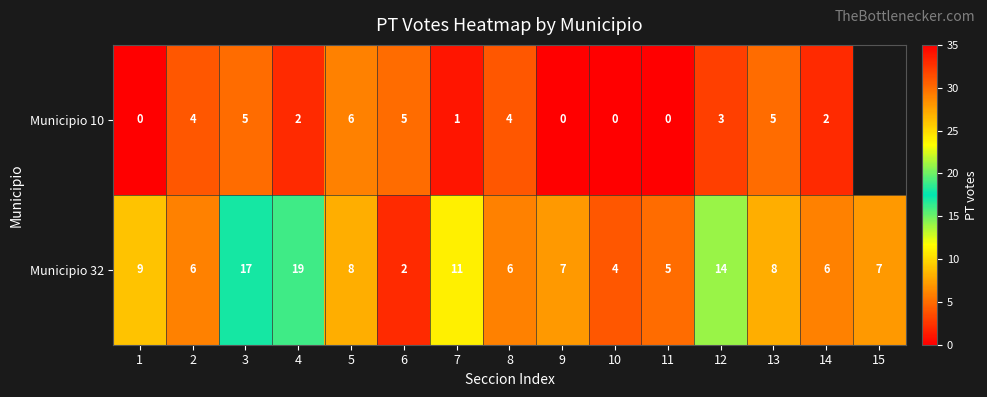

How many data points in Municipio 32 are less than 7?

6